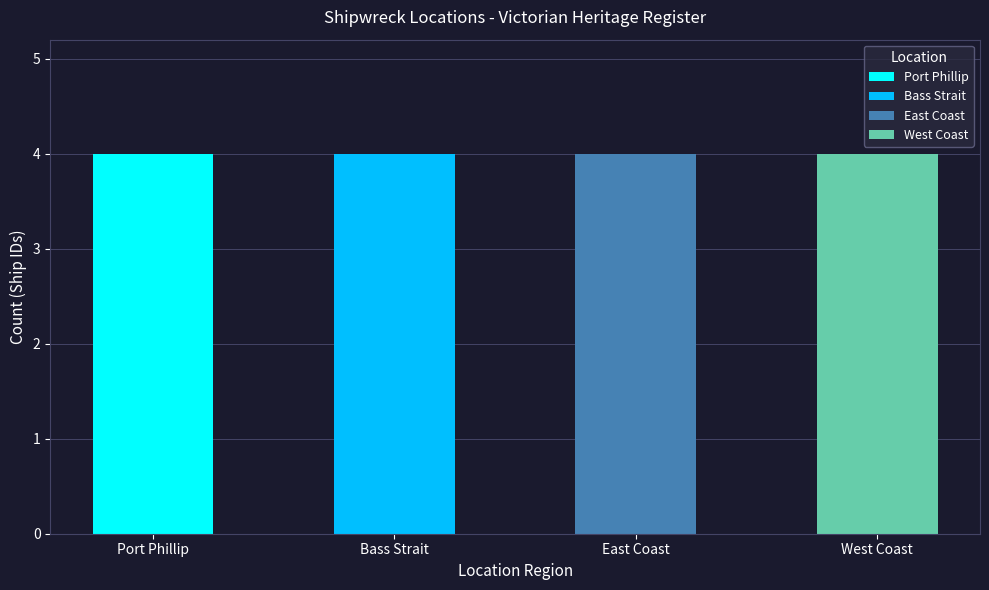

Rank the series at Port Phillip from highest to lowest value.

Bass Strait, Port Phillip, East Coast, West Coast